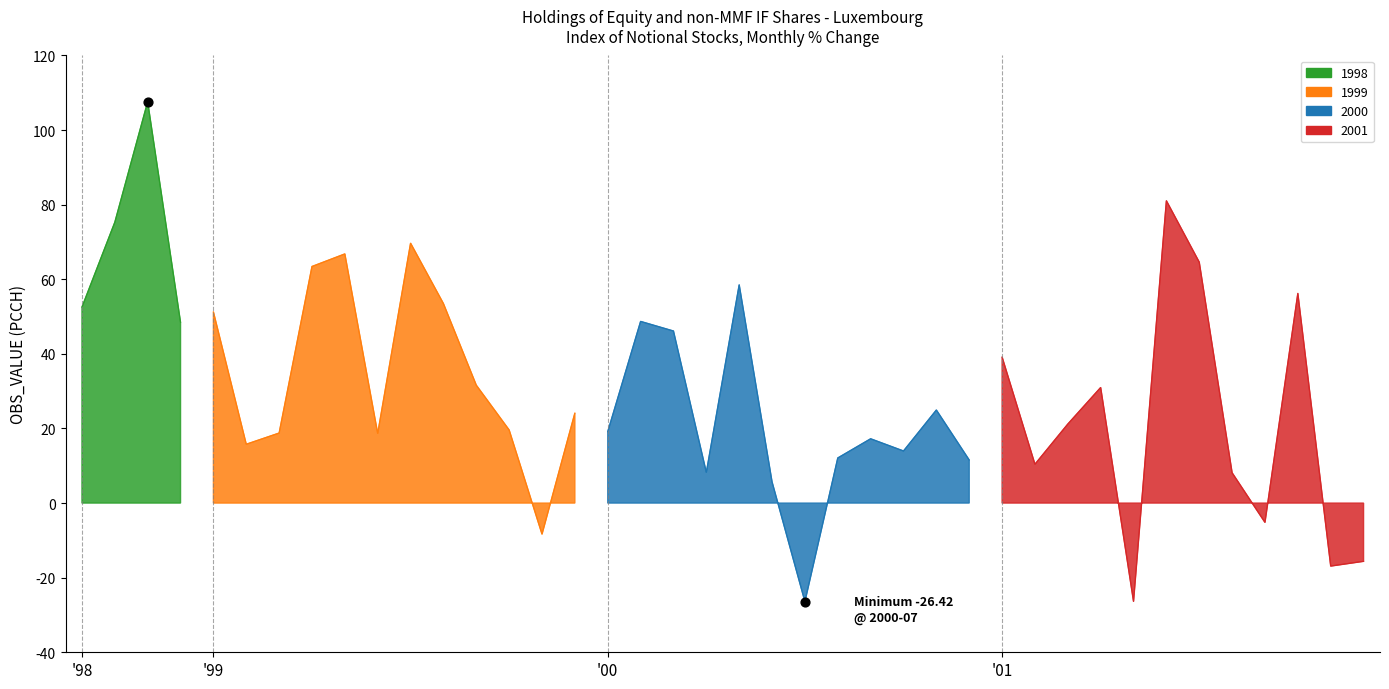

Which has a higher value, 2000-08 or 2001-08?

2000-08